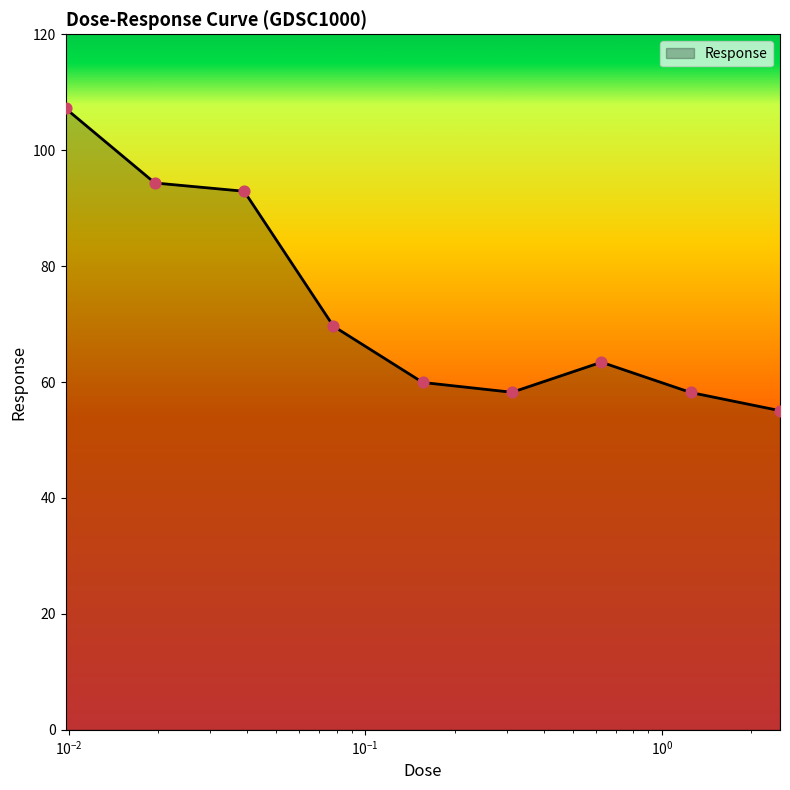

What is the maximum value shown in the chart?

107.2